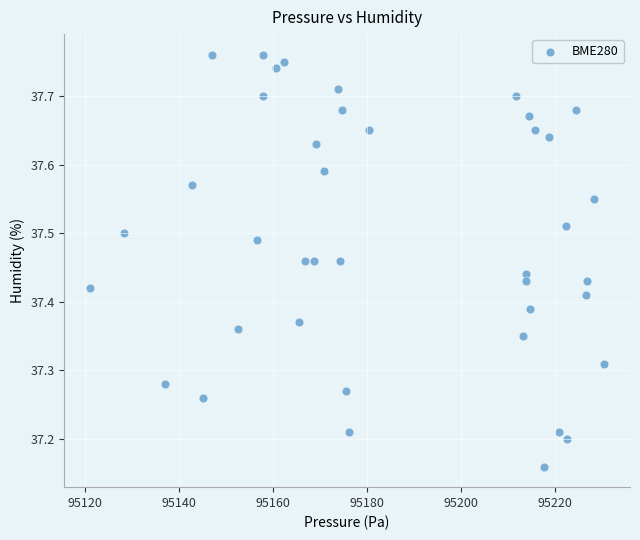

What is the range of X values (max minus min)?

109.4